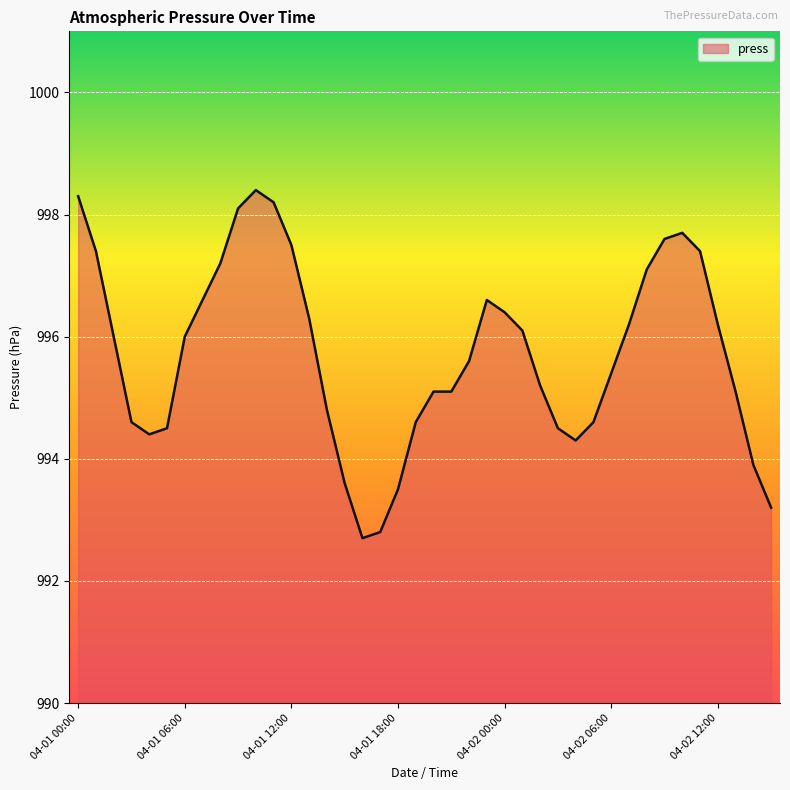

What is the greatest value displayed?

998.4